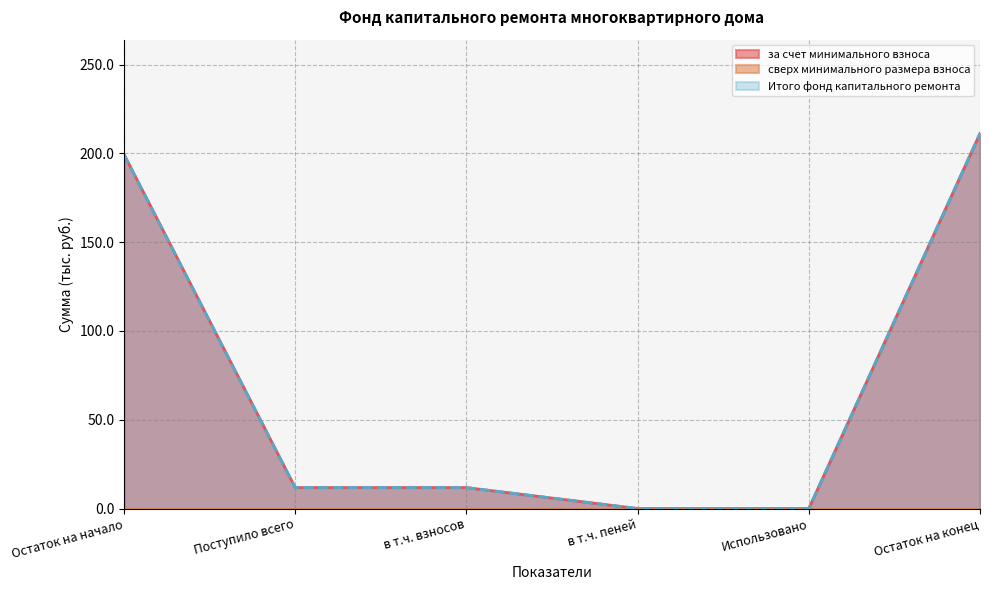

At how many categories does at least one series exceed 68?

2